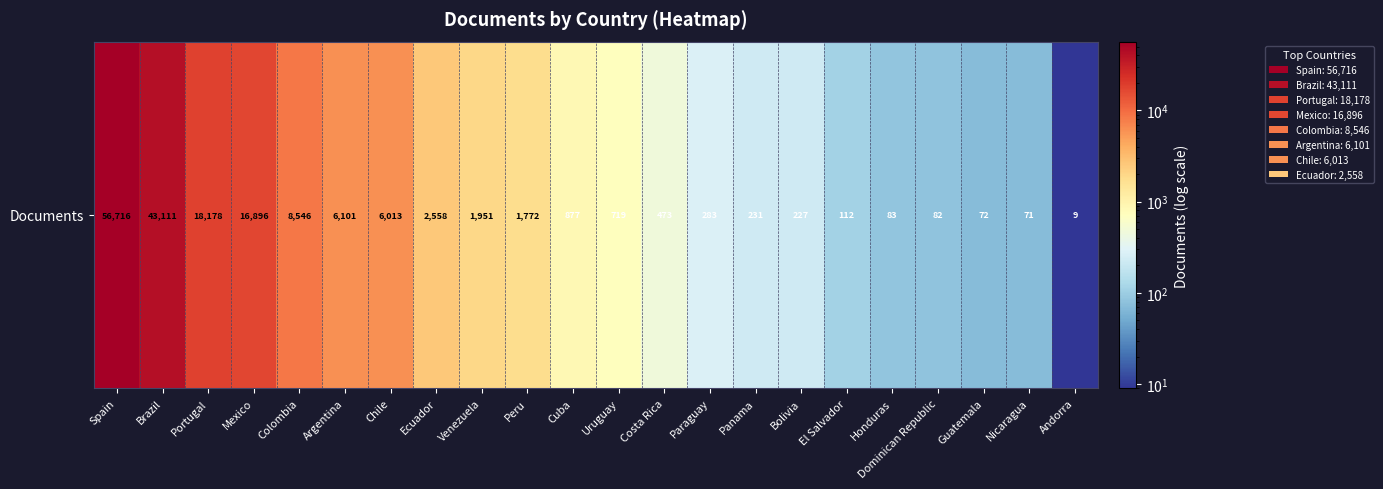

How many categories are shown in the chart?

22